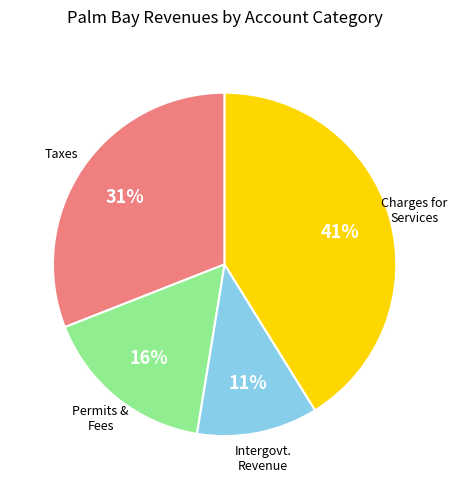

Combined, do Charges for Services and Permits & Fees account for over 50%?

Yes